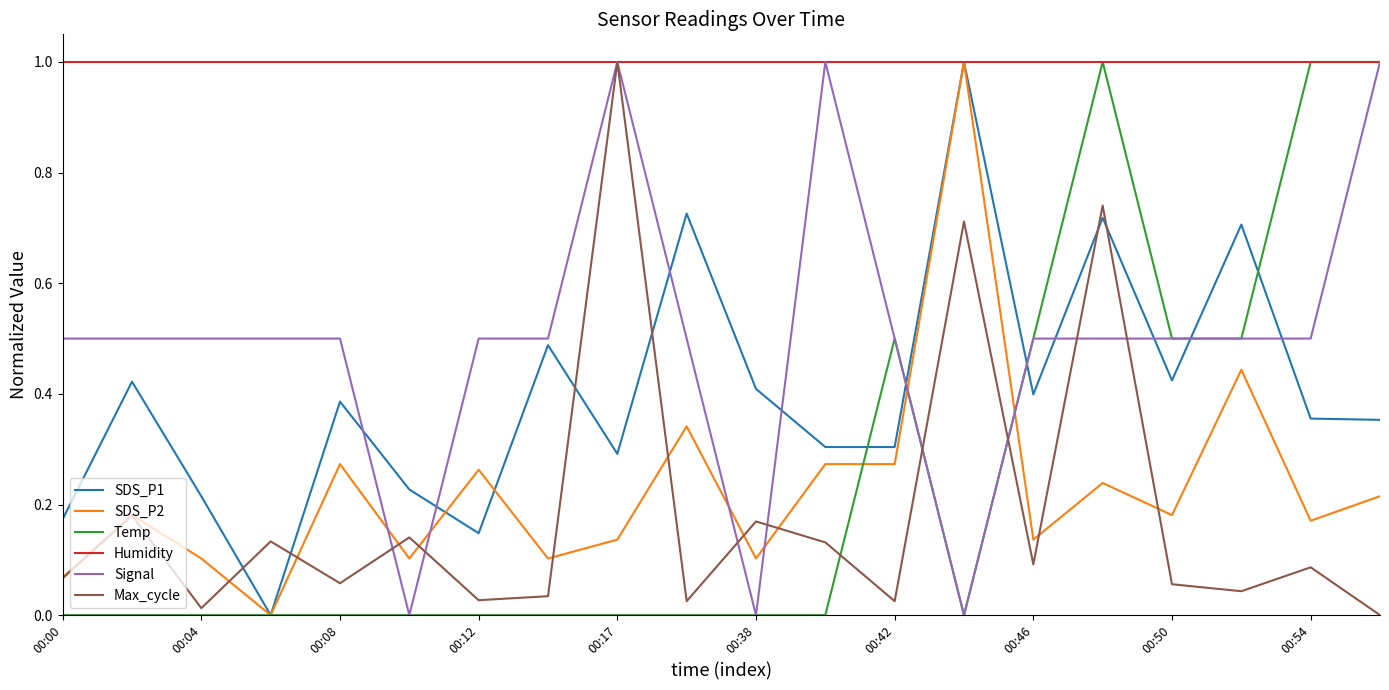

How many SDS_P1 values are between 0 and 1?

20